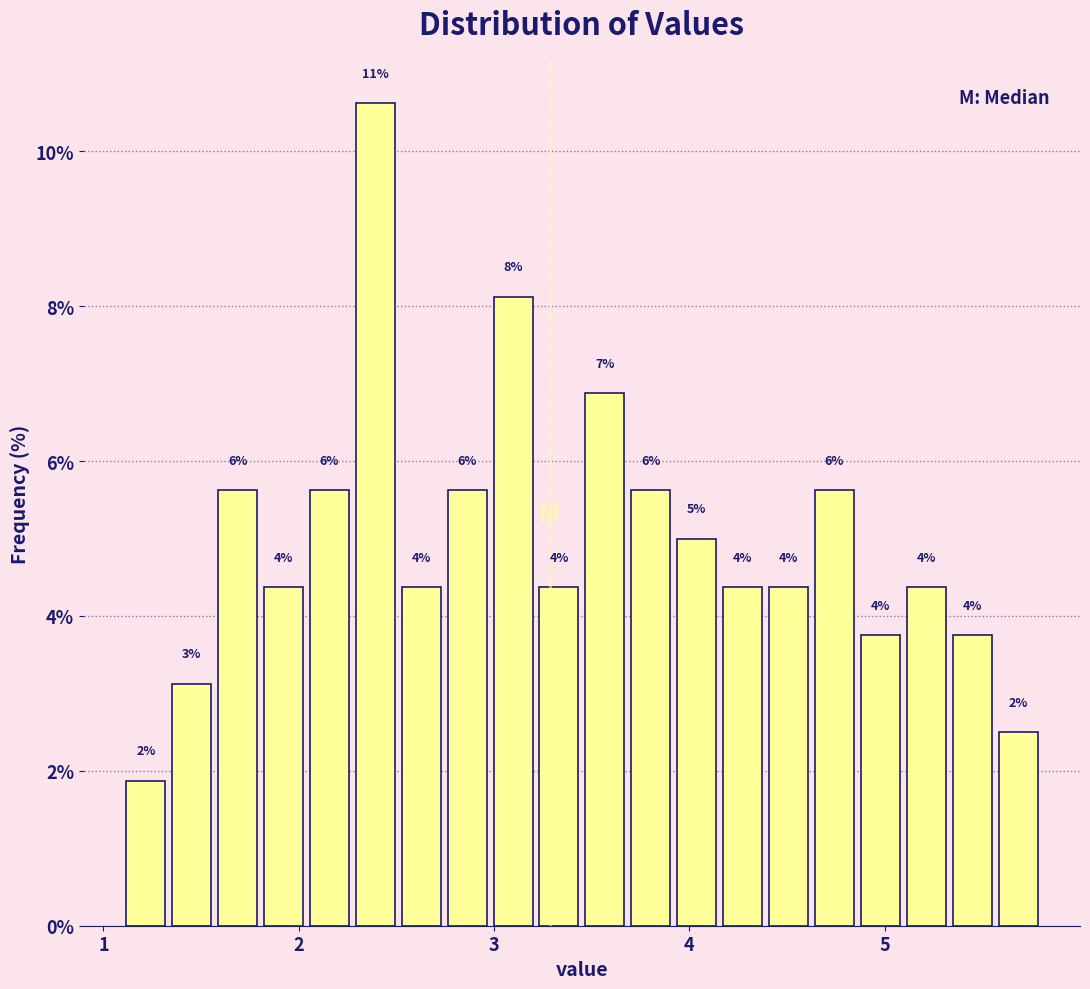

Around what value on the x-axis is the tallest bar? Give the approximate position of its centre, as read against the axis.

2.4